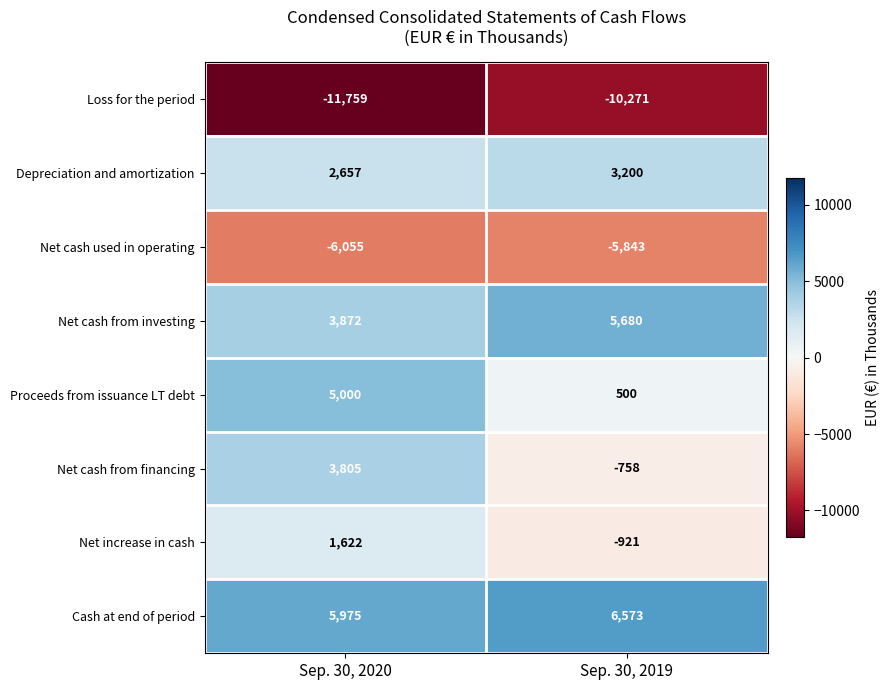

True or false: Loss for the period has a value of -15078 at Sep. 30, 2019.

False